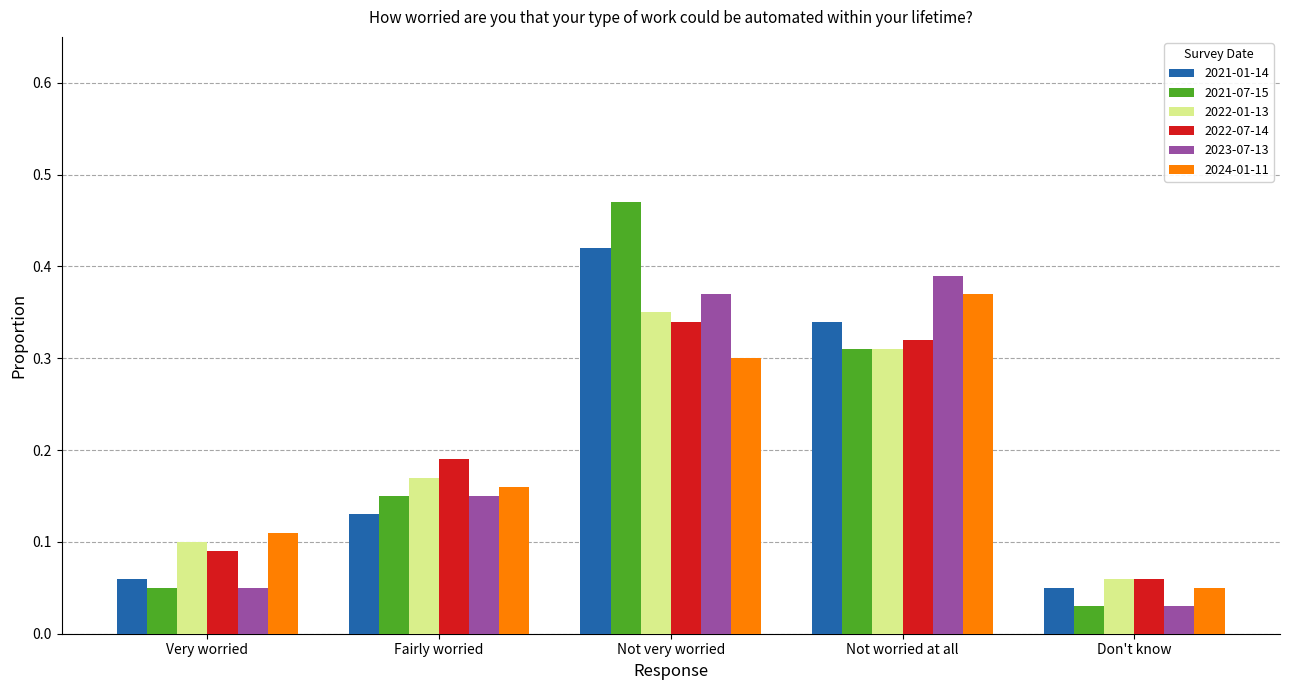

Count the number of data series in this chart.

6